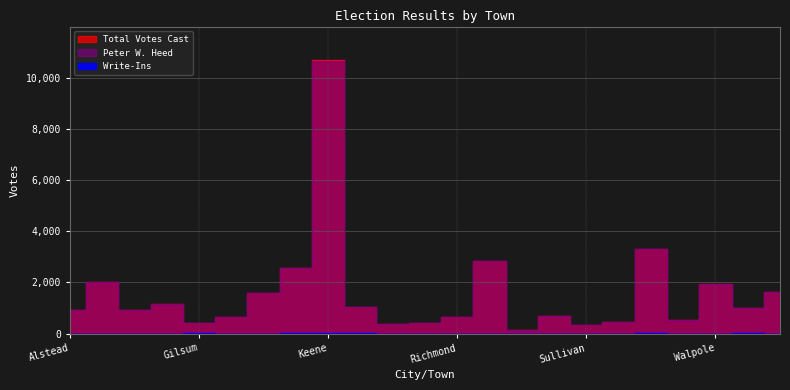

At which label does Total Votes Cast reach its minimum?

Roxbury